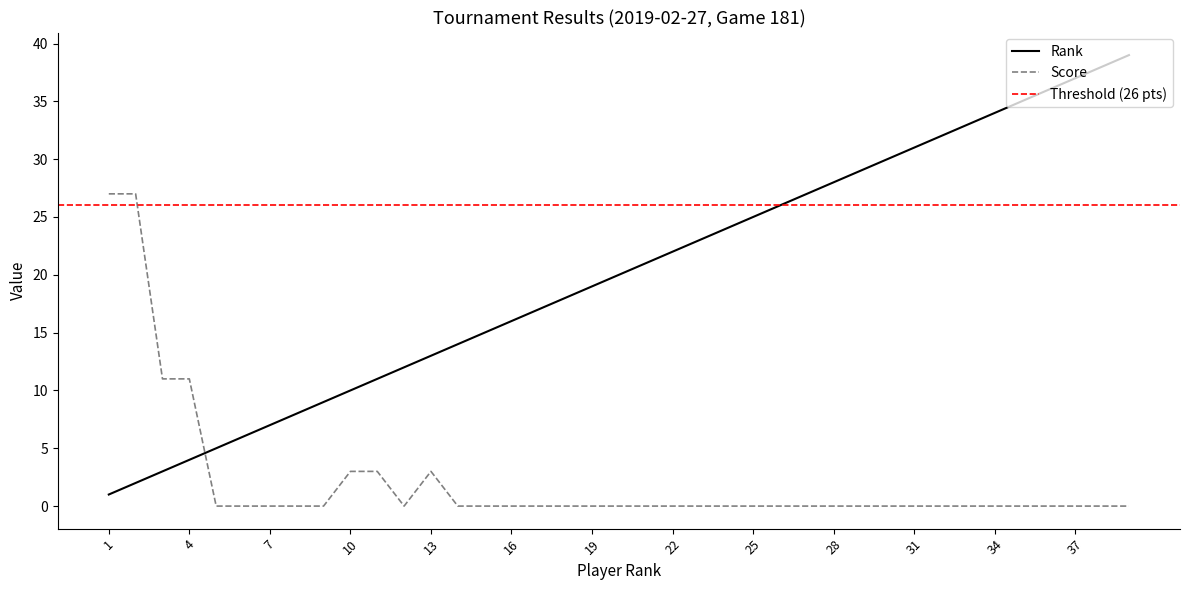

What is the average value of the Rank series?

20